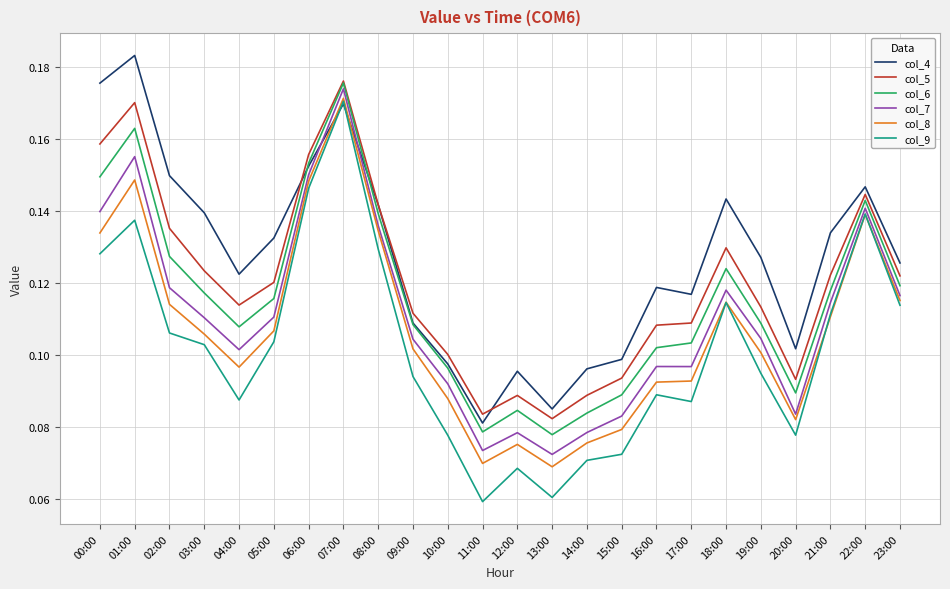

Count the number of data series in this chart.

6